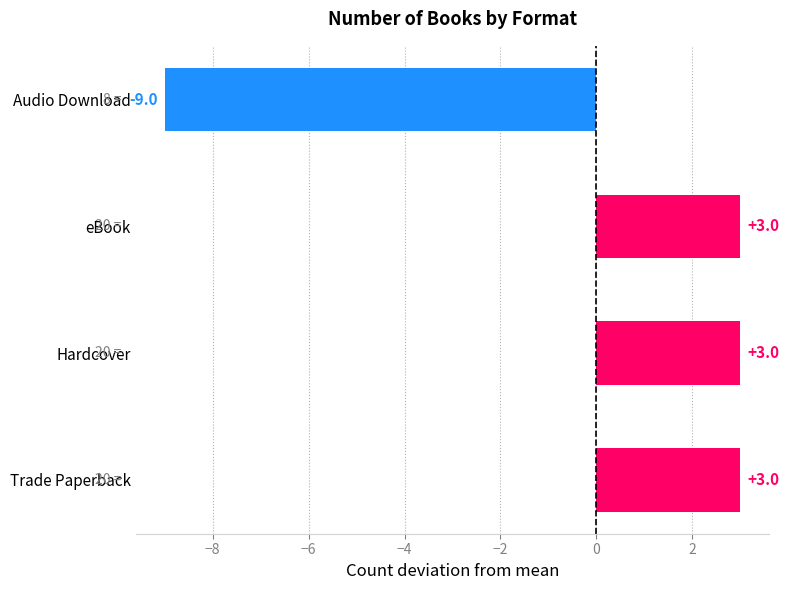

Is it true that the value at Audio Download is -9?

True